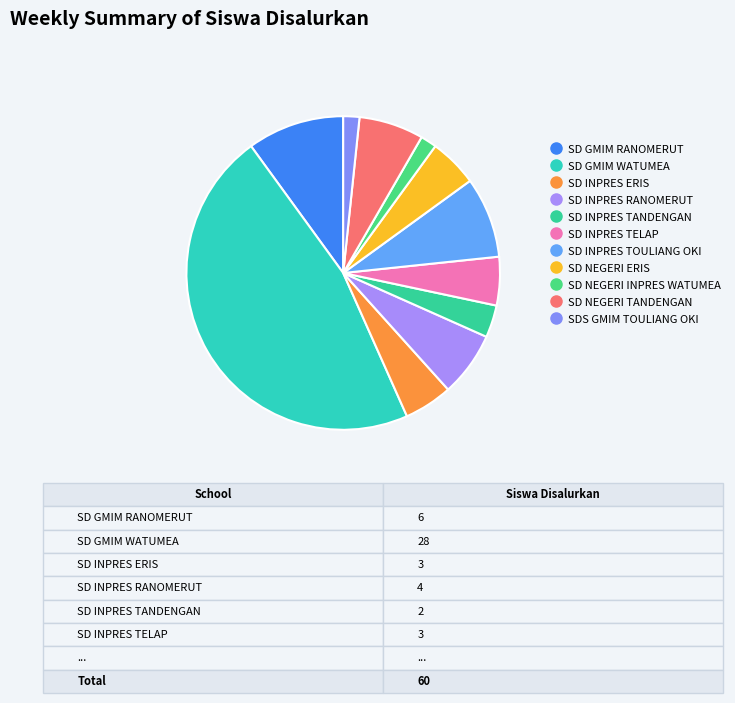

Does any single category account for the majority?

No